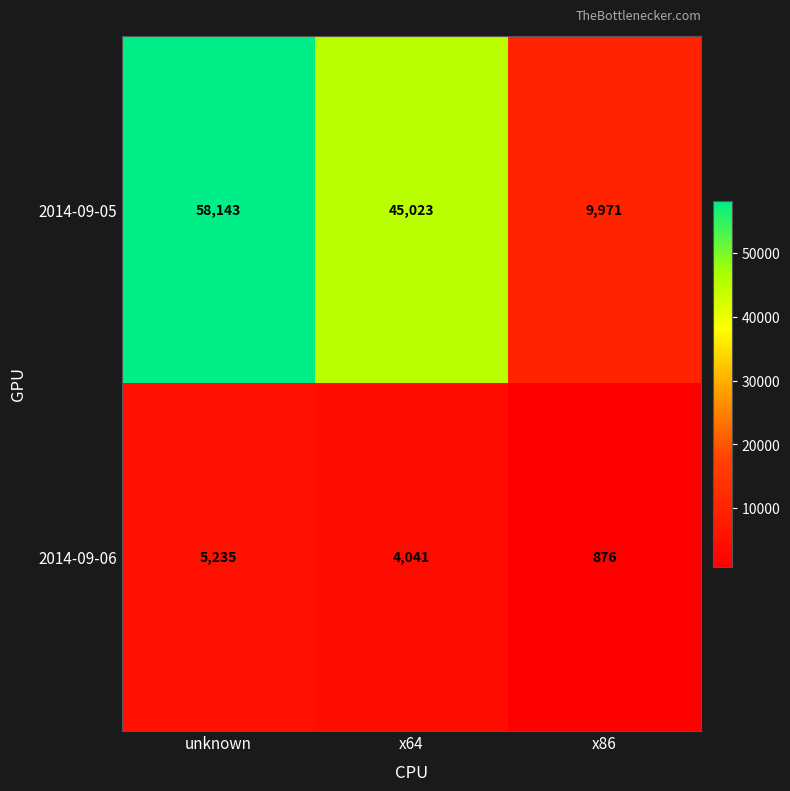

The value of 2014-09-05 at unknown is 102107. True or false?

False